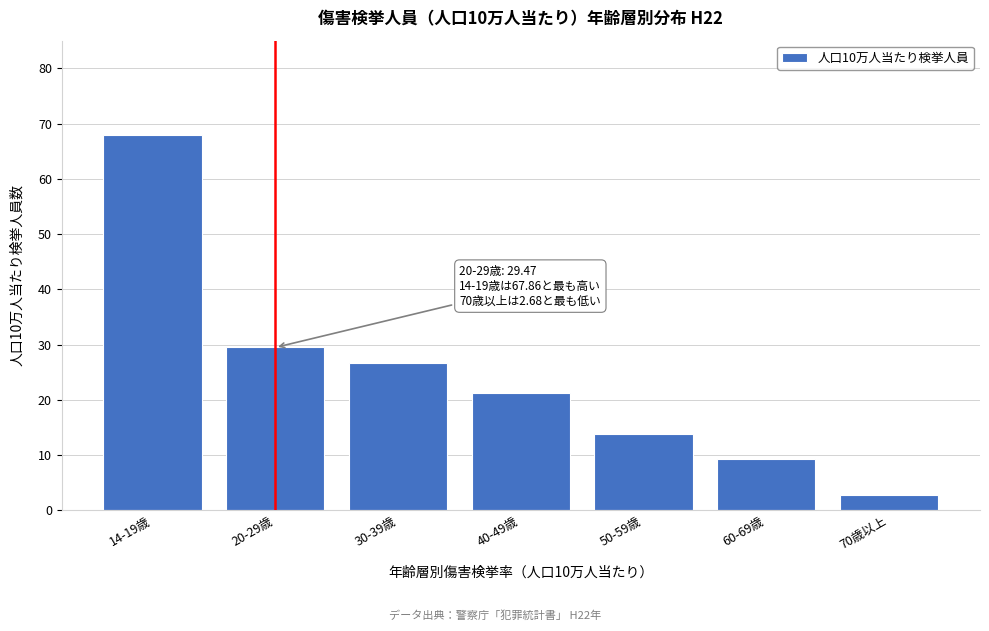

Reading right to left, extract all data points from this chart.

2.7	9.3	13.7	21.3	26.6	29.5	67.9